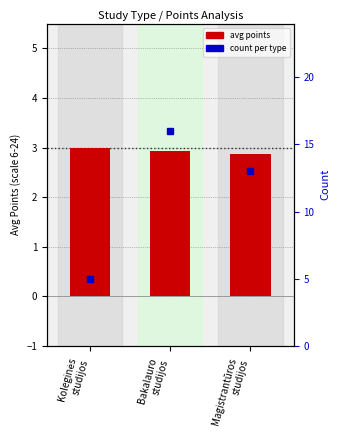

How many data points in count are above 13?

1